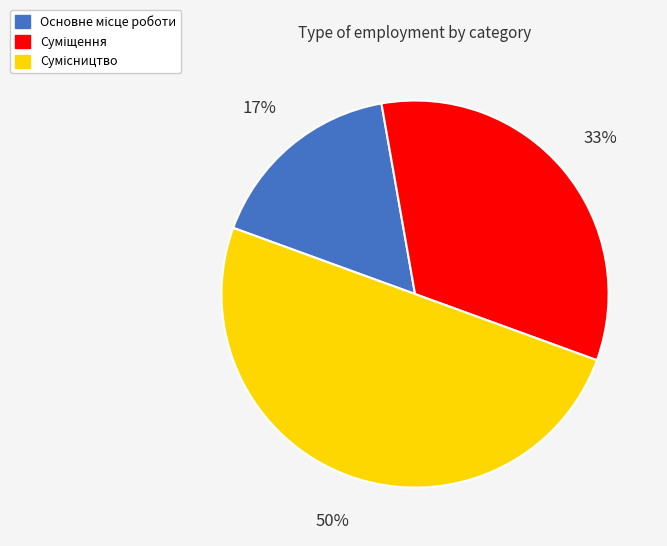

To the nearest percent, what is the average slice percentage?

33%